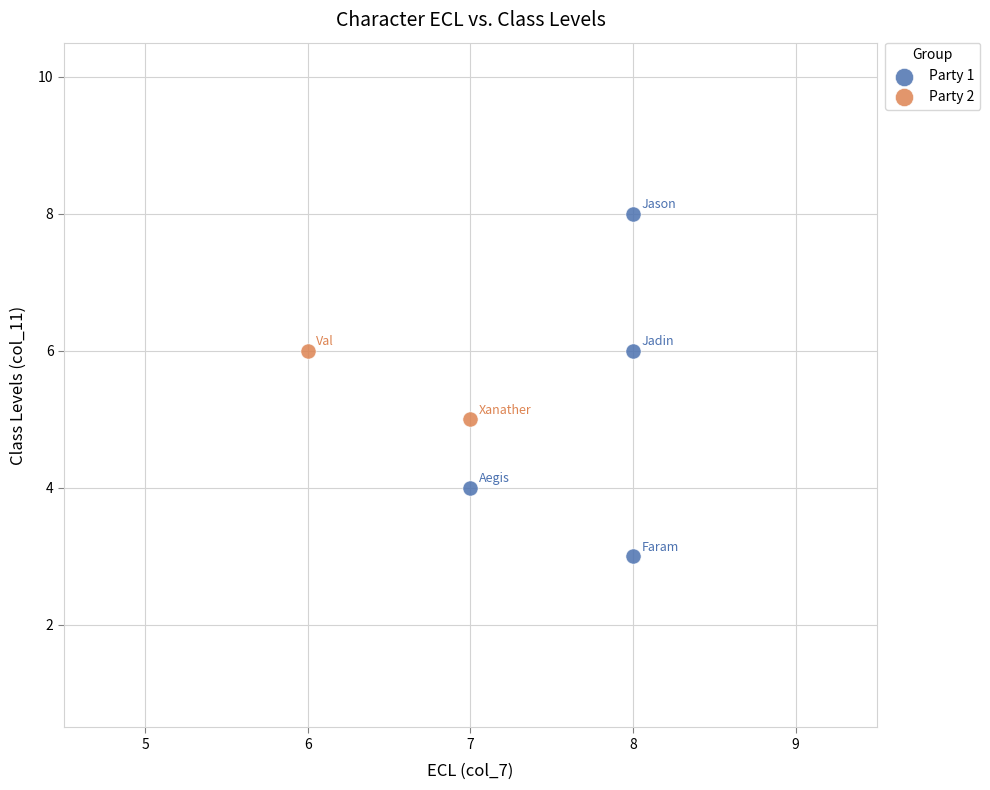

Which series has the largest Y range (max minus min)?

Party 1